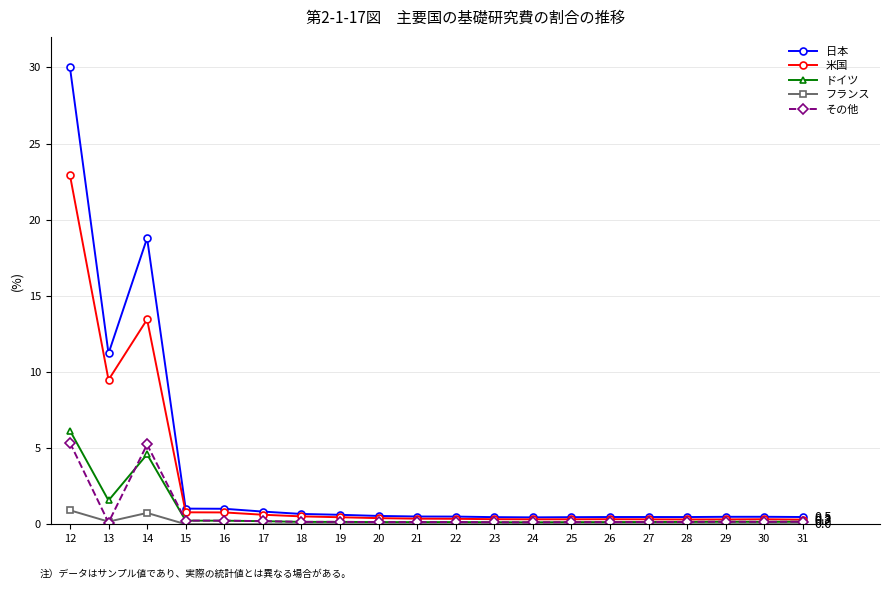

What is the difference between the highest and lowest values at 12?

29.1